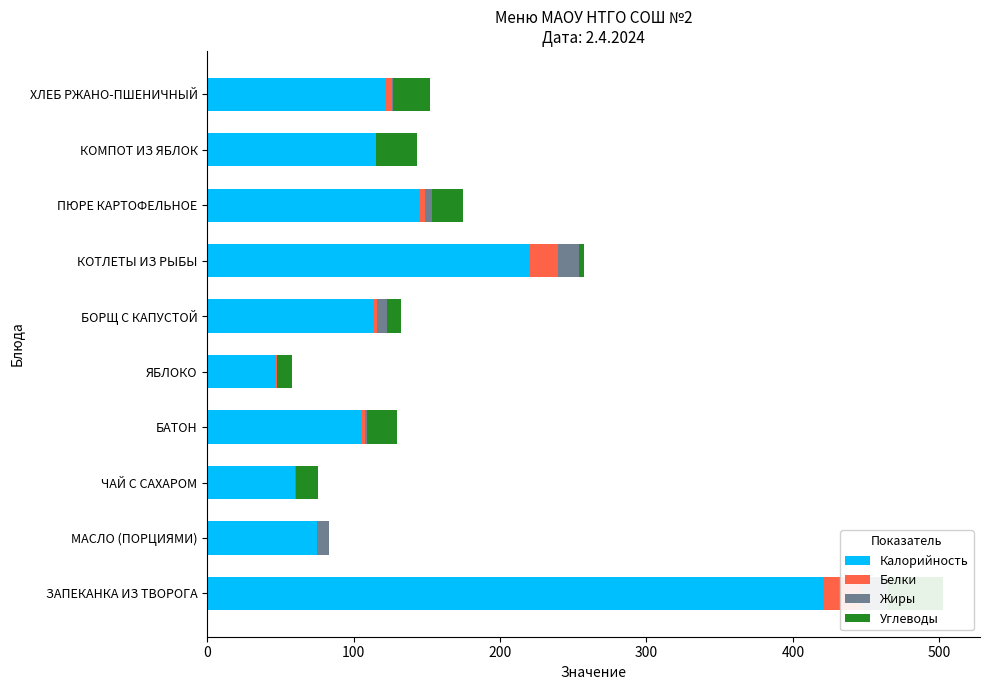

Reading right to left, what are all the values shown in this chart?

Калорийность: 122.4	115.0	145.3	220.1	113.2	47.0	104.8	60.0	74.8	421.5
Белки: 4.0	0.2	3.2	19.4	3.0	0.4	3.0	0.2	0.1	24.8
Жиры: 0.5	0.2	5.2	14.5	6.4	0.4	1.2	0.1	8.3	18.4
Углеводы: 25.4	27.9	21.3	3.0	9.8	9.8	20.6	15.0	0.1	38.0